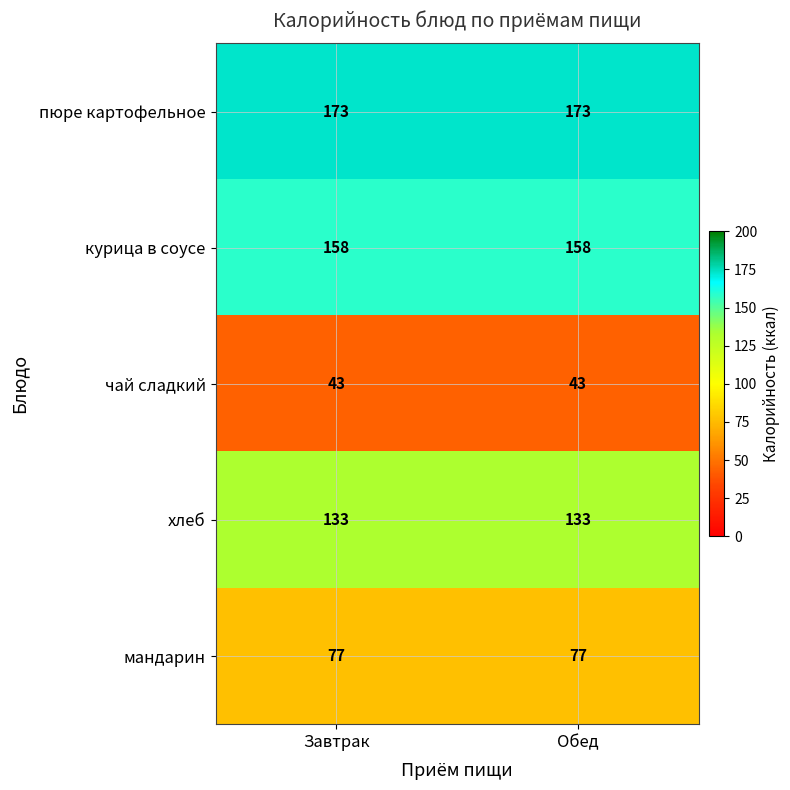

What is the greatest value displayed?

173